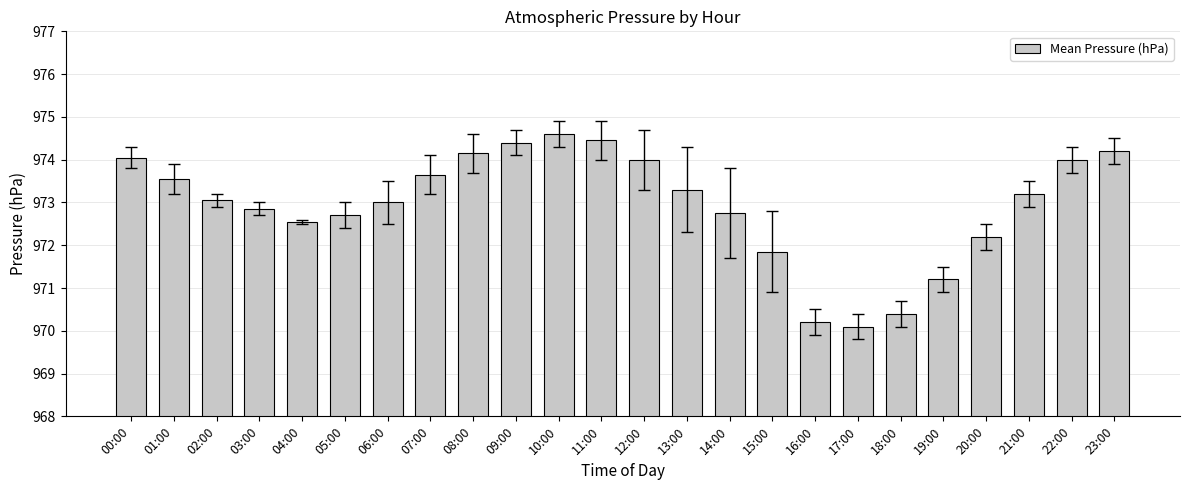

What is the approximate value at 05:00?

972.7